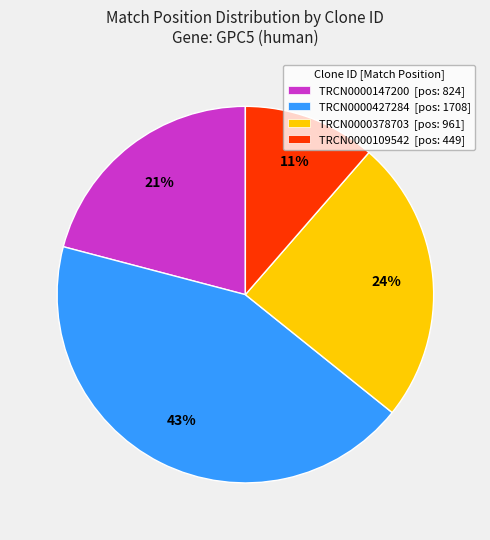

What is the smallest slice in the pie chart?

TRCN0000109542